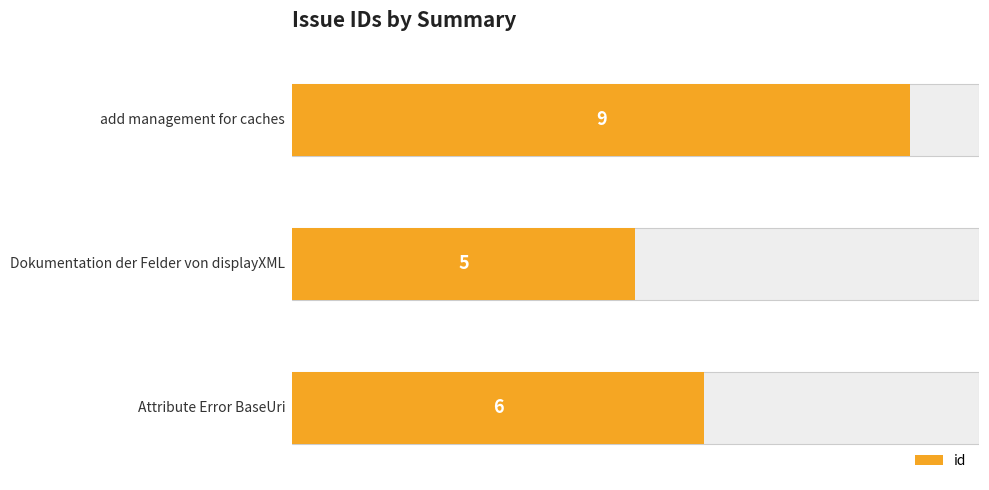

Approximately how many times larger is the value at 2 compared to 0?

1.5